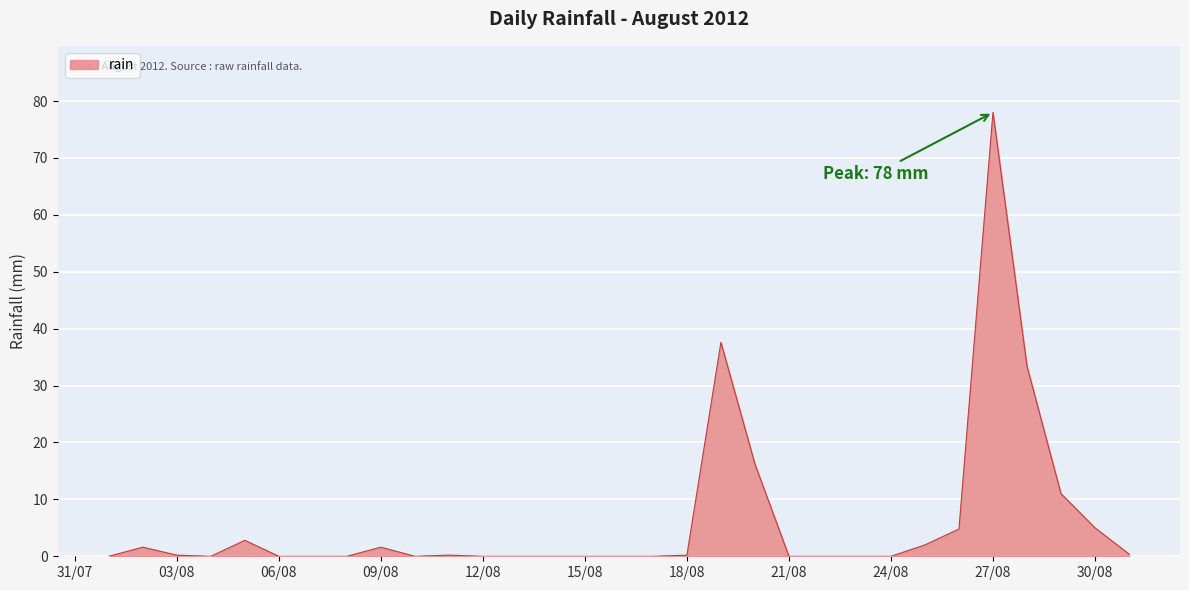

What is the difference between the maximum and minimum values?

78.0